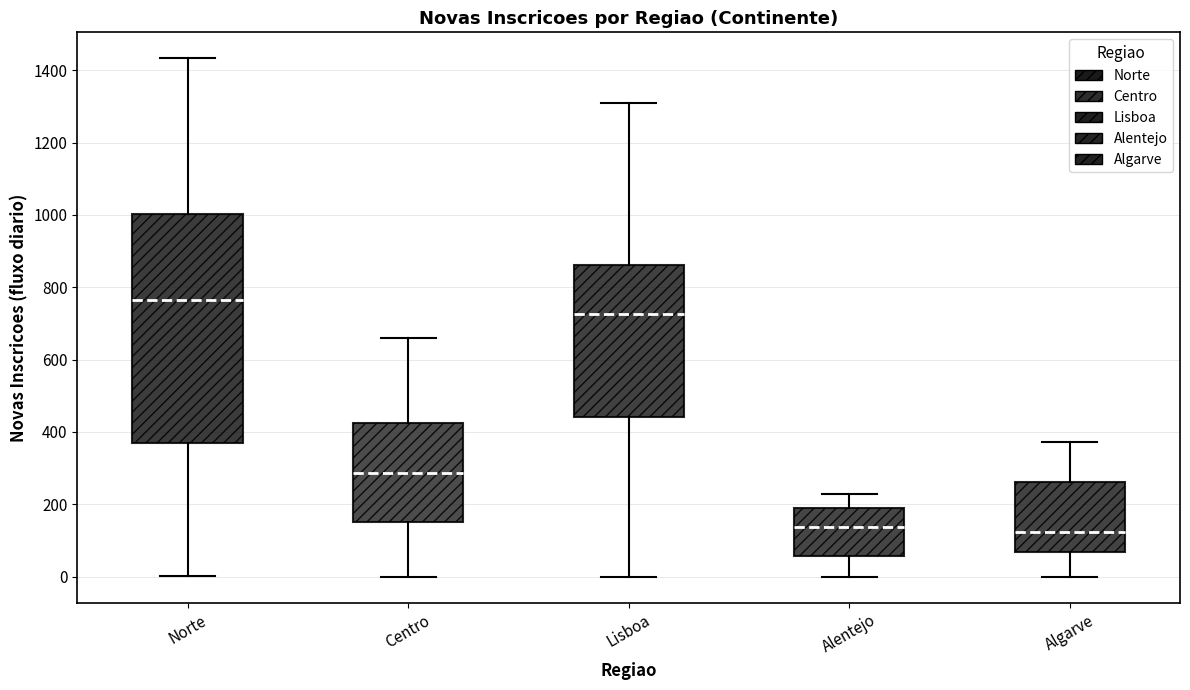

Reading left to right, transcribe this box plot: for each box, give where its median line is, the range the box spans, and where its two whiskers end, as read against the y-axis. The values are not printed on the chart, so give them approximately, as read against the axis.

Norte: median 760, box 360 to 1000, whiskers 0 to 1440
Centro: median 280, box 160 to 420, whiskers 0 to 660
Lisboa: median 720, box 440 to 860, whiskers 0 to 1300
Alentejo: median 140, box 60 to 200, whiskers 0 to 220
Algarve: median 120, box 60 to 260, whiskers 0 to 380